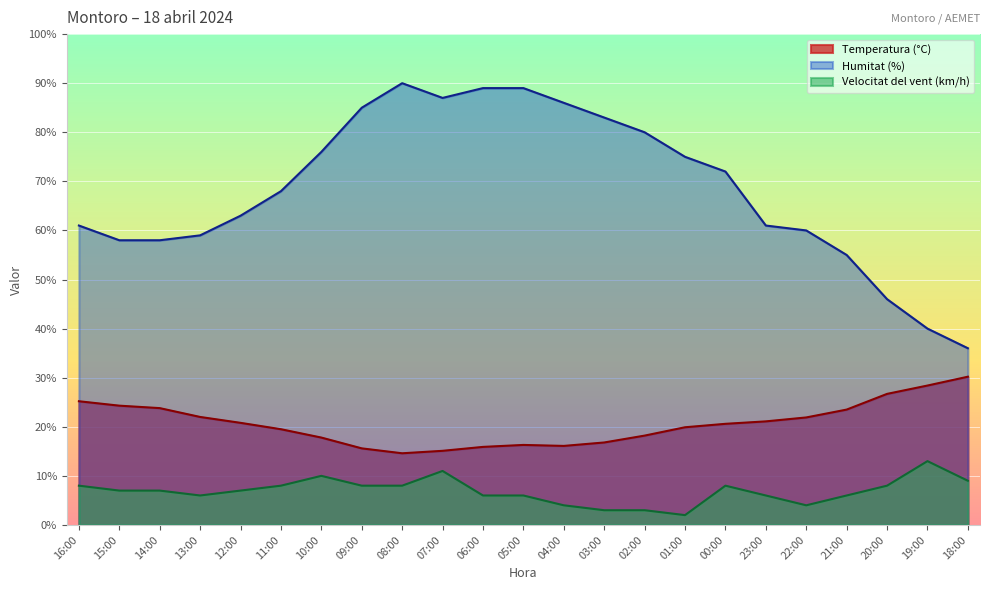

True or false: Humitat (%) and Velocitat del vent (km/h) cross at least once.

False